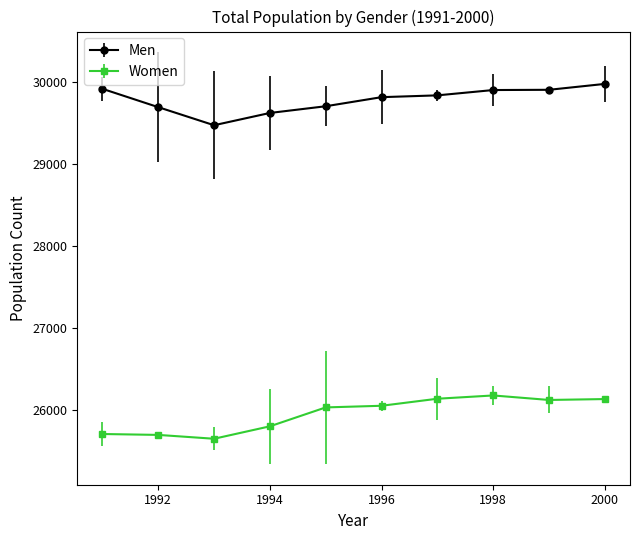

What are all the series names shown in the legend?

Men, Women